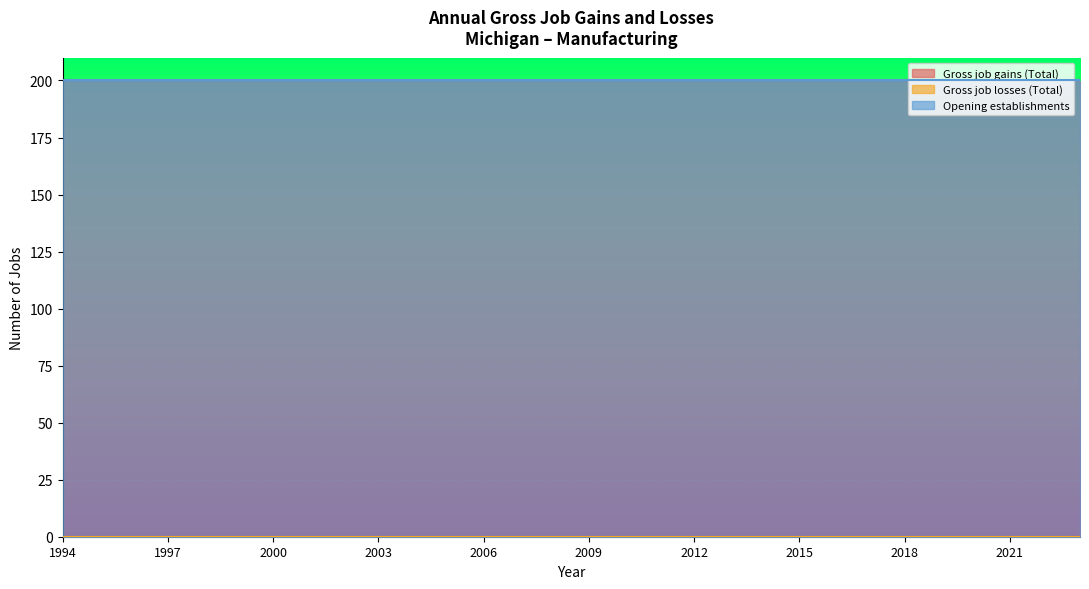

True or false: Gross job gains (Total) and Opening establishments cross at least once.

False